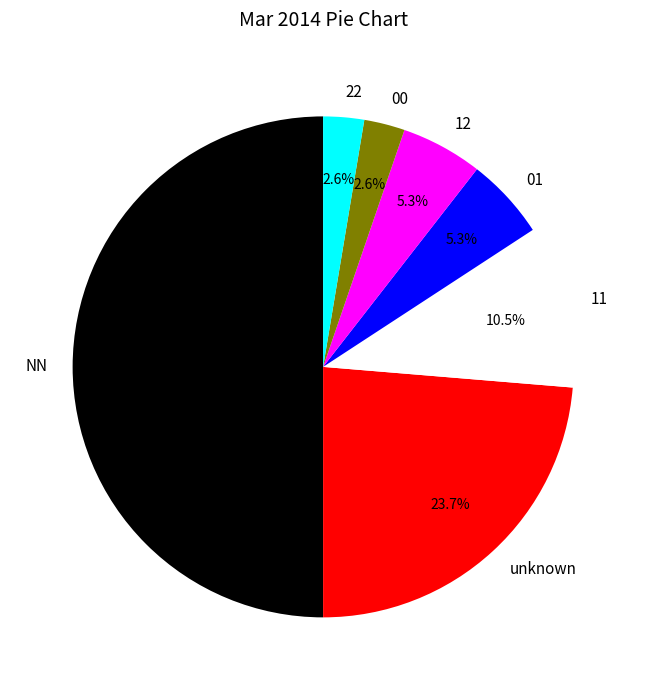

To the nearest percent, what portion does 01 represent?

5%